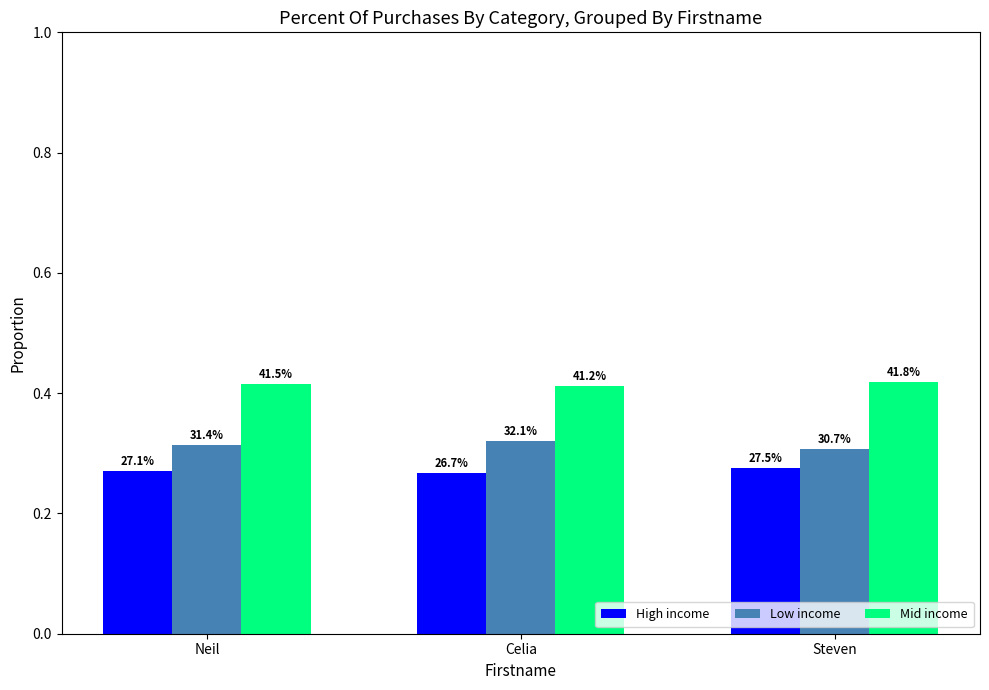

Does the chart contain any negative values?

No